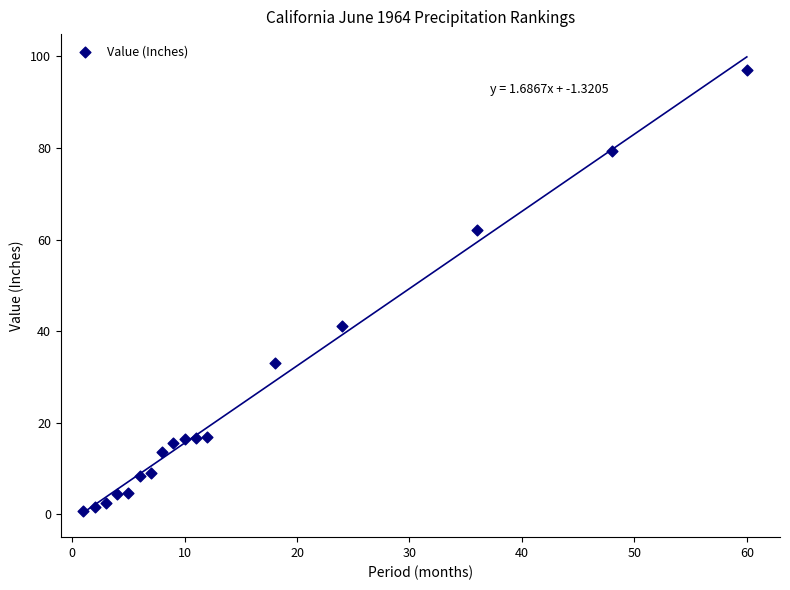

What is the range of Y values (max minus min)?

96.4